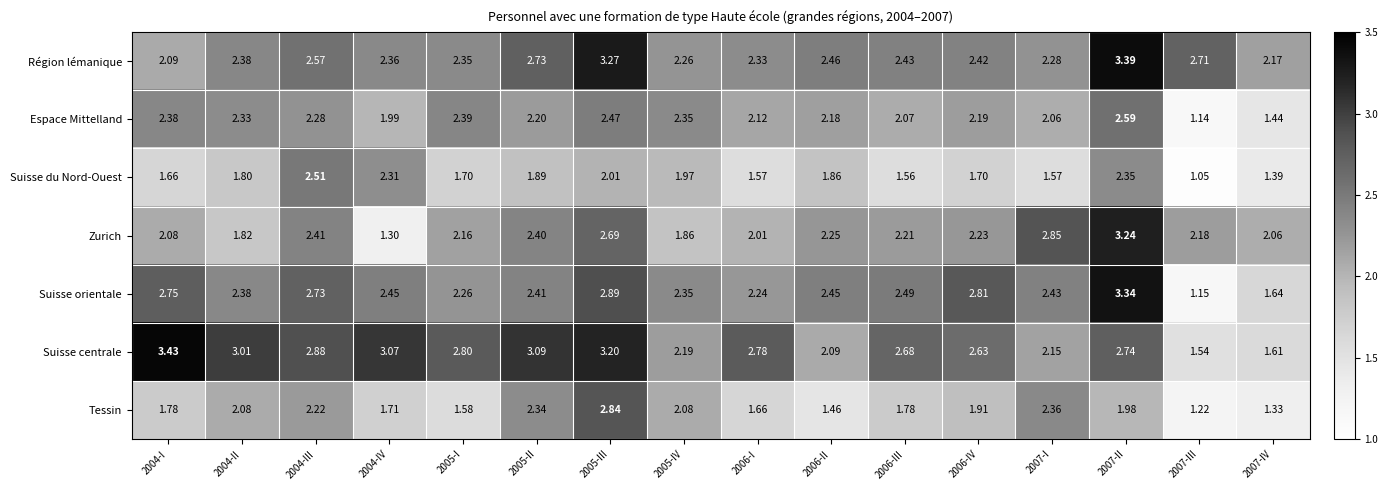

Which series changed the most between 2004-III and 2007-IV?

Suisse centrale